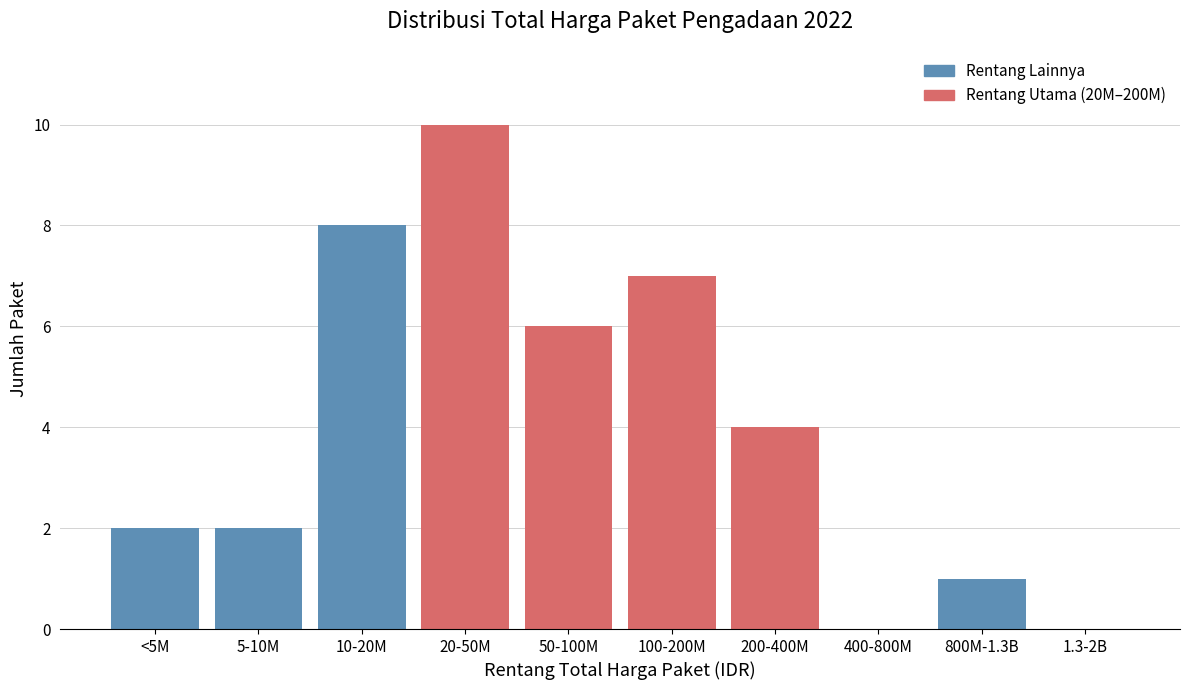

Reading left to right, extract all data points from this chart.

<5M=2	5-10M=2	10-20M=8	20-50M=10	50-100M=6	100-200M=7	200-400M=4	400-800M=0	800M-1.3B=1	1.3-2B=0